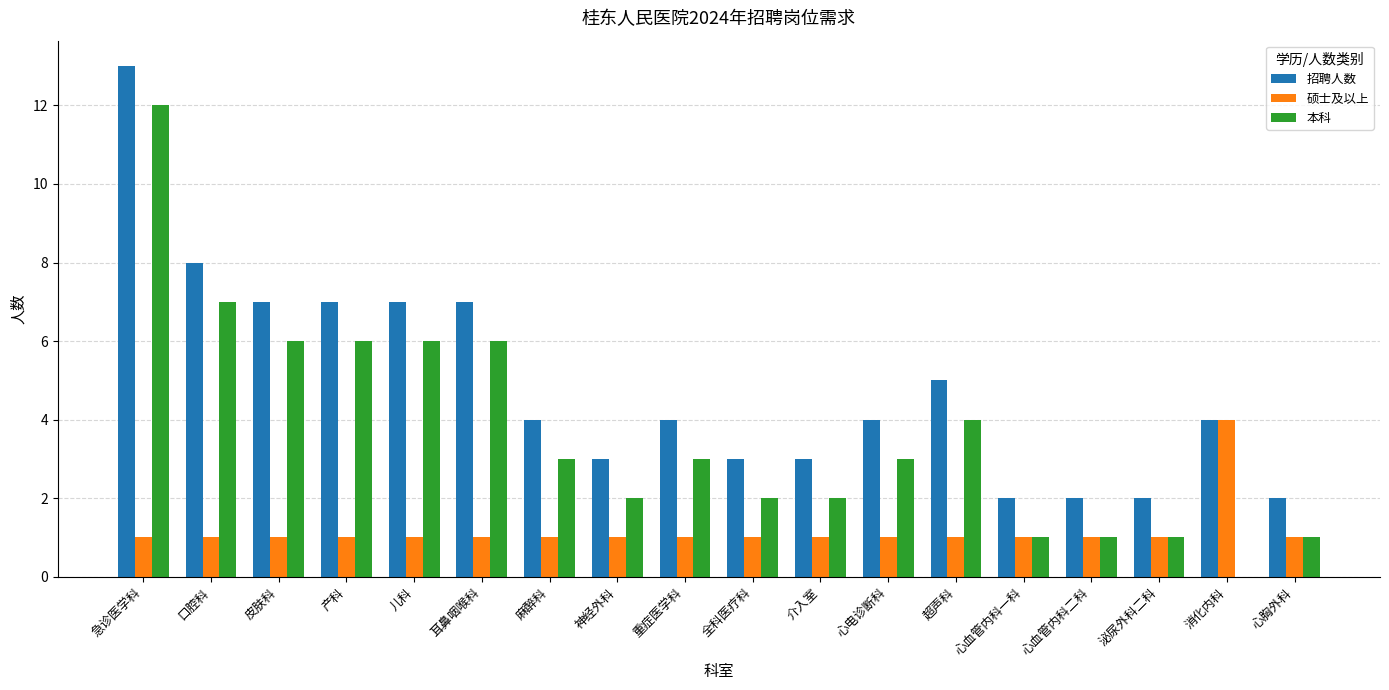

What is the total value across all series at 口腔科?

16